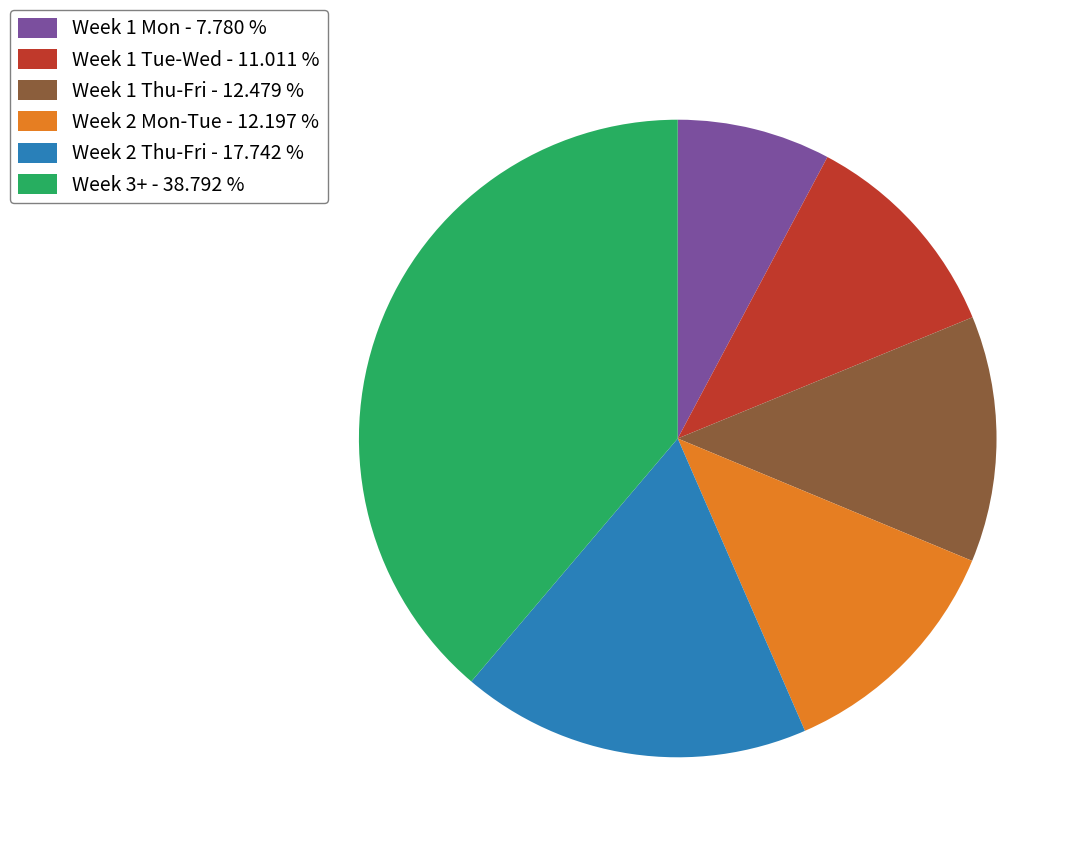

Which slice is the smallest?

Week 1 Mon - 7.780 %